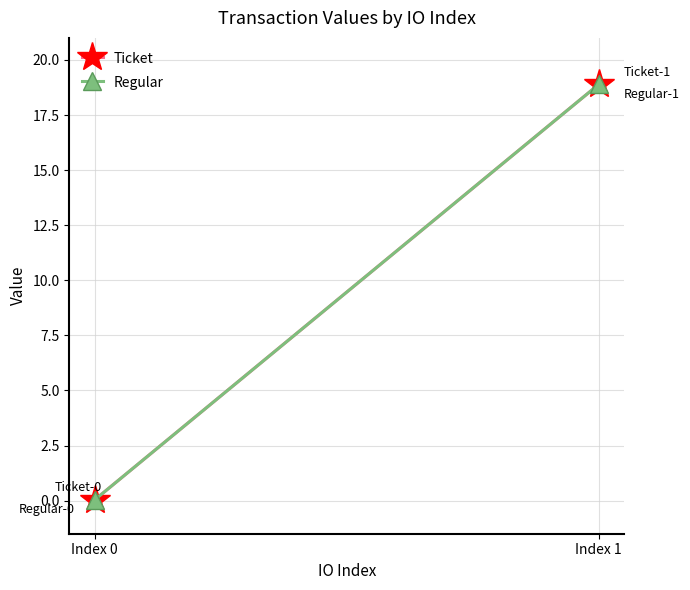

Which series has the largest total across all categories?

Ticket